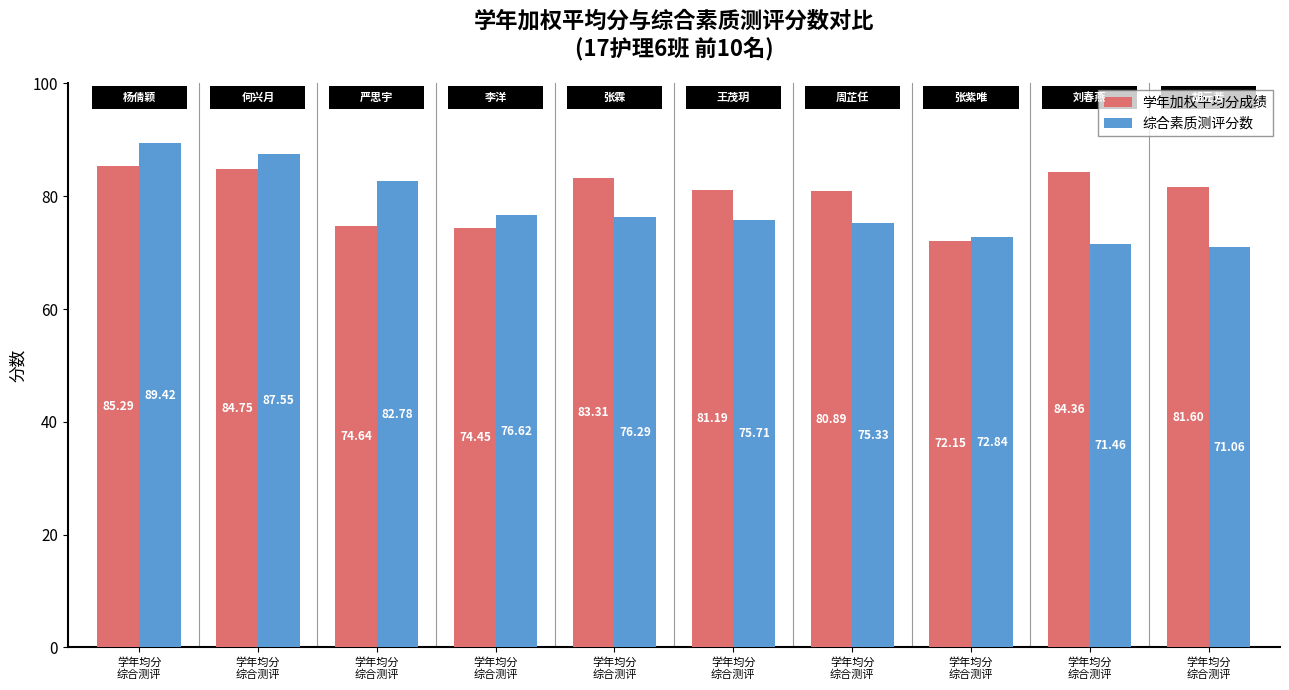

How many bars are there in each group?

2